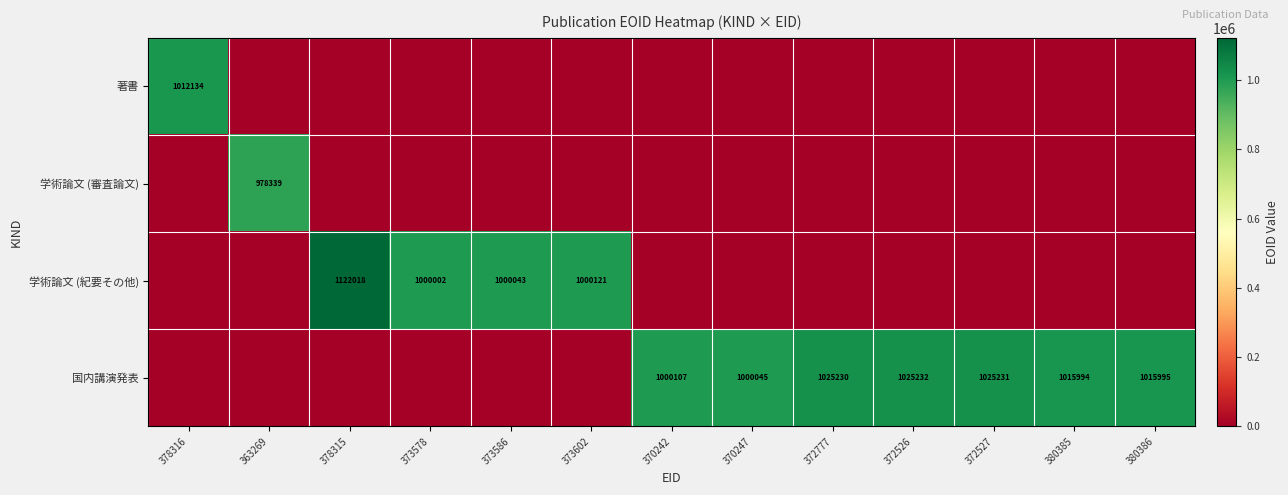

True or false: 国内講演発表 has a value of 421521 at 372777.

False